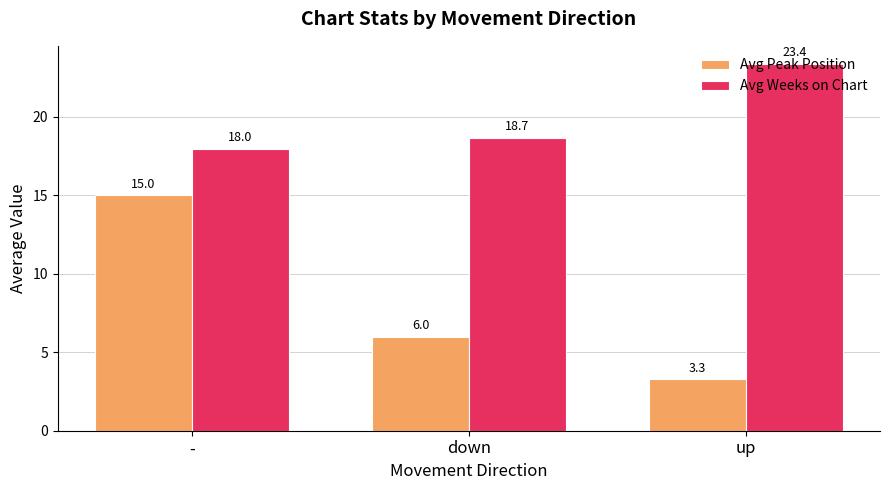

The Avg Peak Position series shows 1.3 at up. True or false?

False